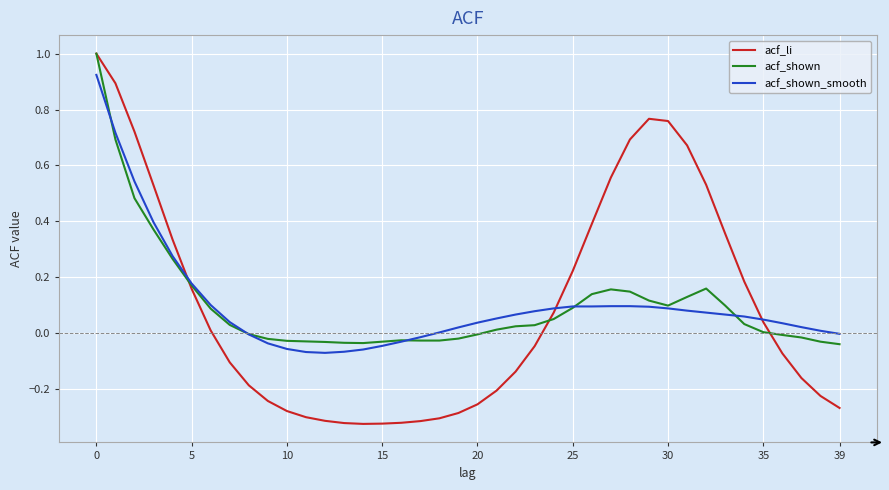

What is the highest value of the acf_li series?

1.0